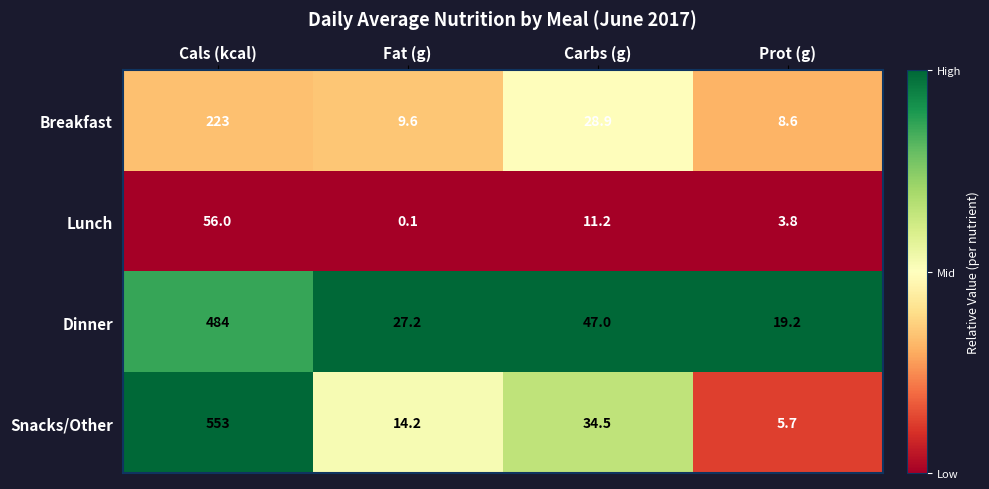

What is the difference between the highest and lowest values at Cals (kcal)?

497.0